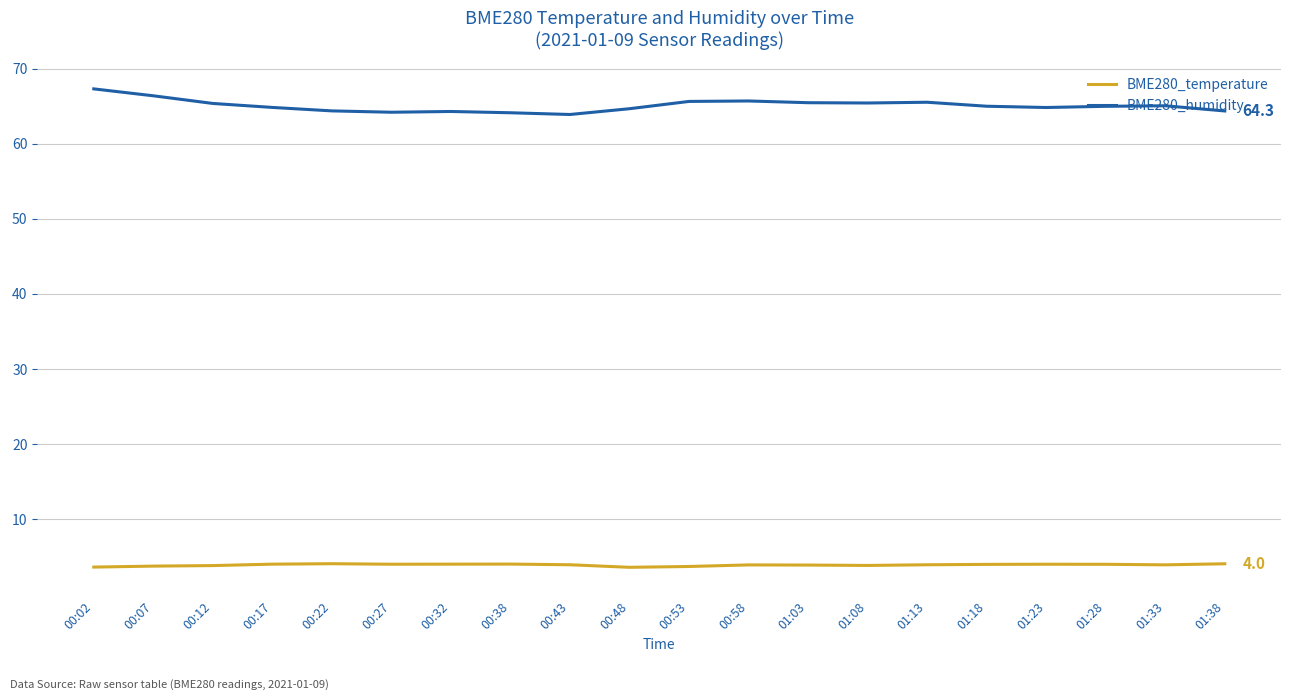

Is the value of BME280_temperature at 00:12 greater than the value of BME280_humidity at 00:17?

No